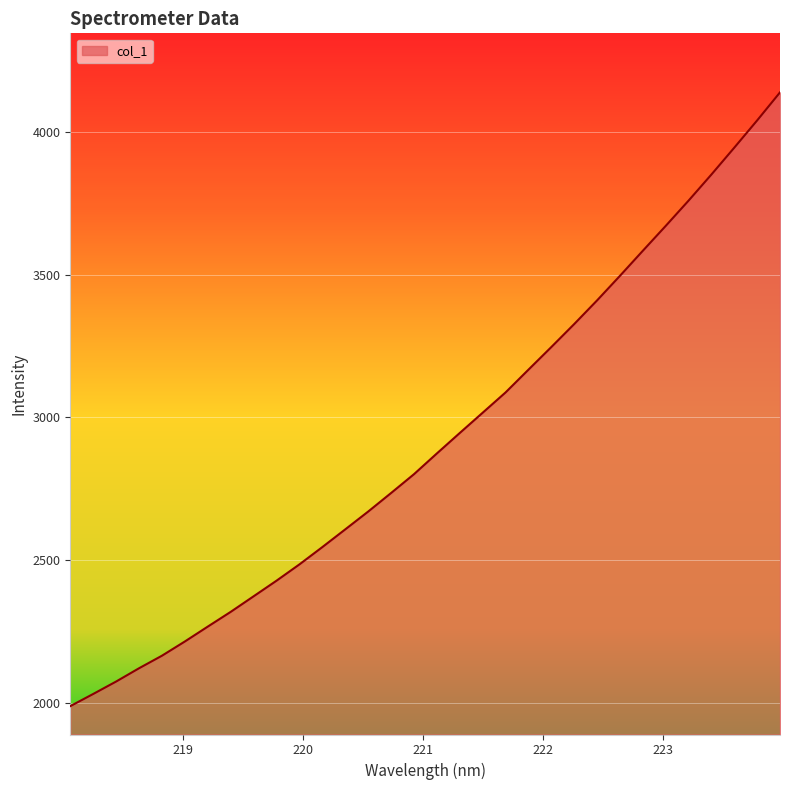

How many lines are shown in the chart?

1